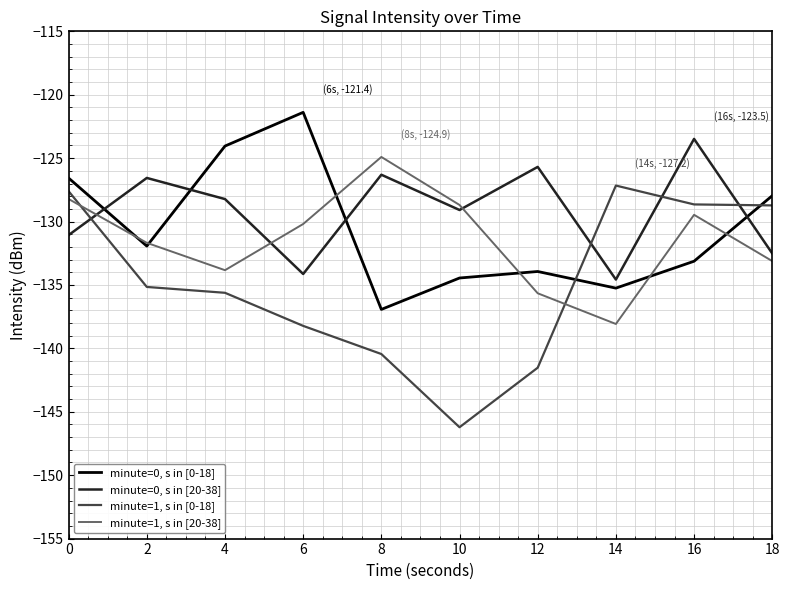

Is the value of minute=1, s in [20-38] at 8 greater than the value of minute=0, s in [20-38] at 0?

Yes